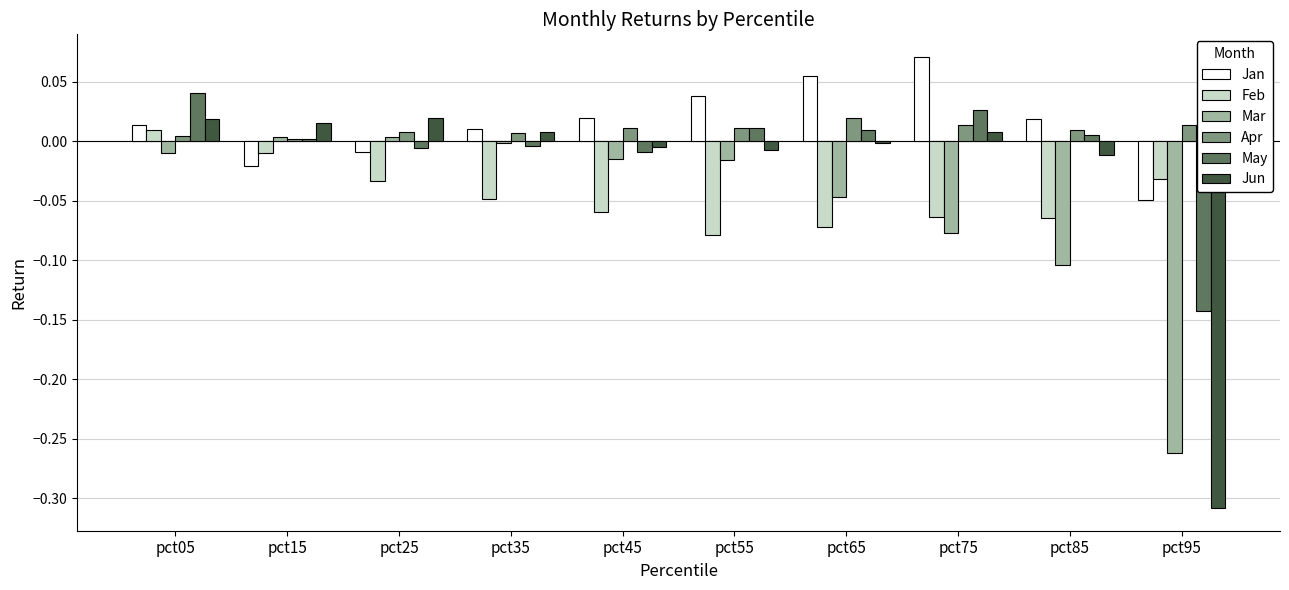

Is it true that Jan equals 0.0 at pct05?

True